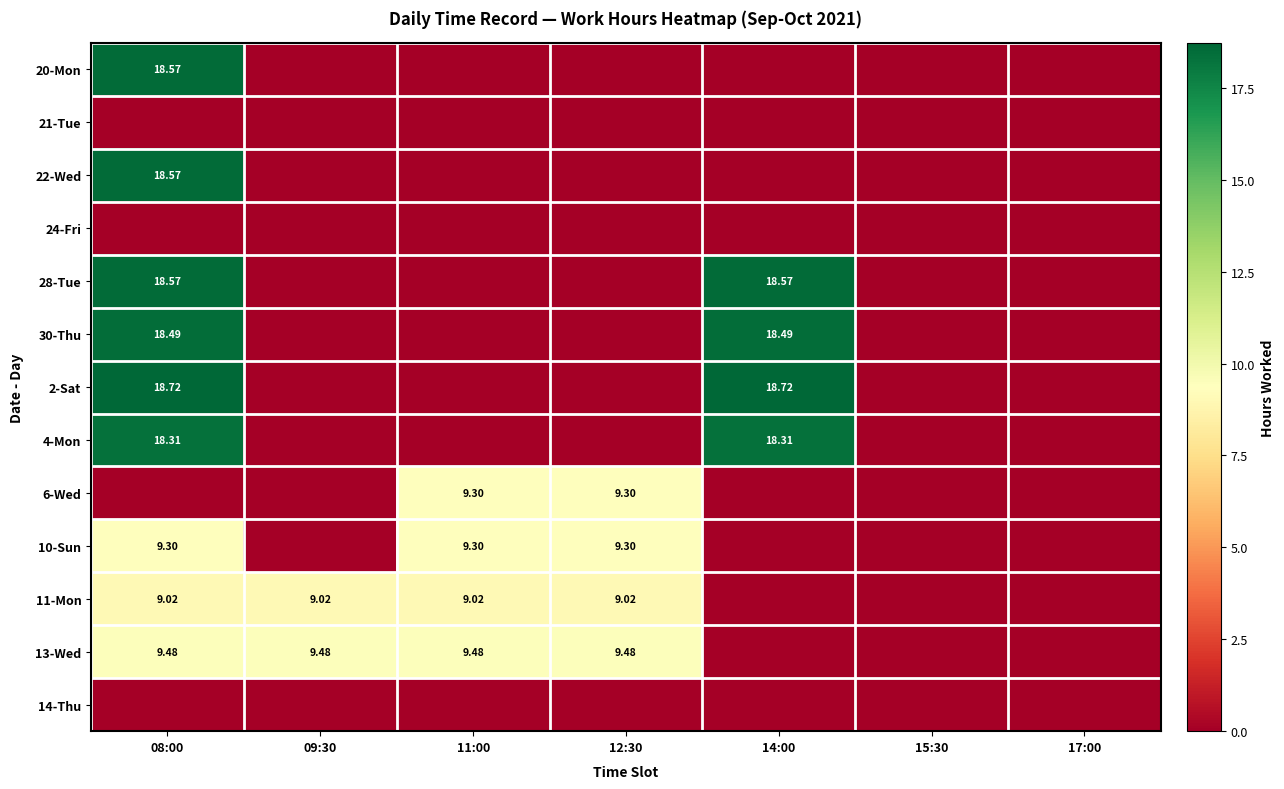

At which label does 4-Mon reach its peak?

08:00